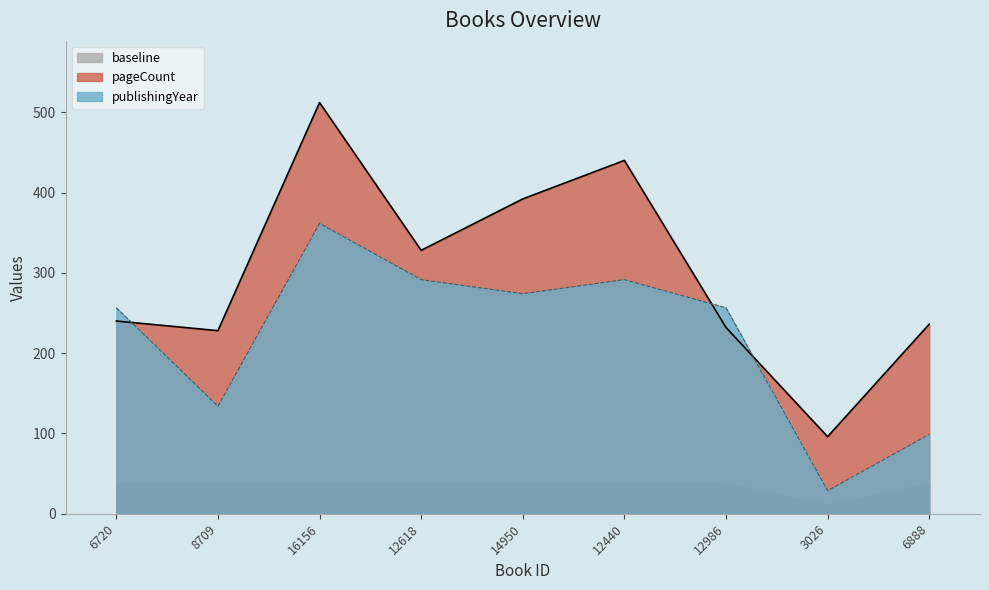

What is the label of the 3rd point from the left?

16156